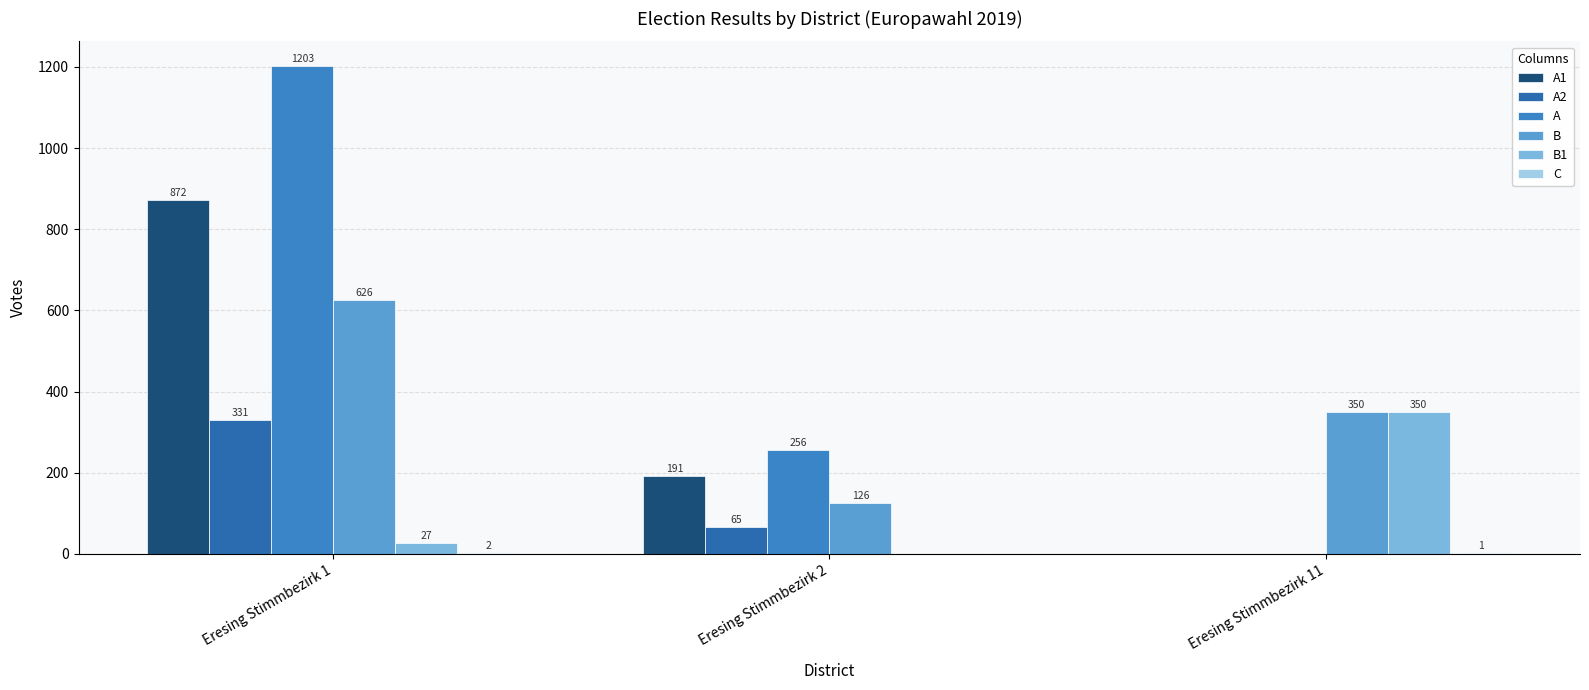

How many distinct data groups are displayed?

6